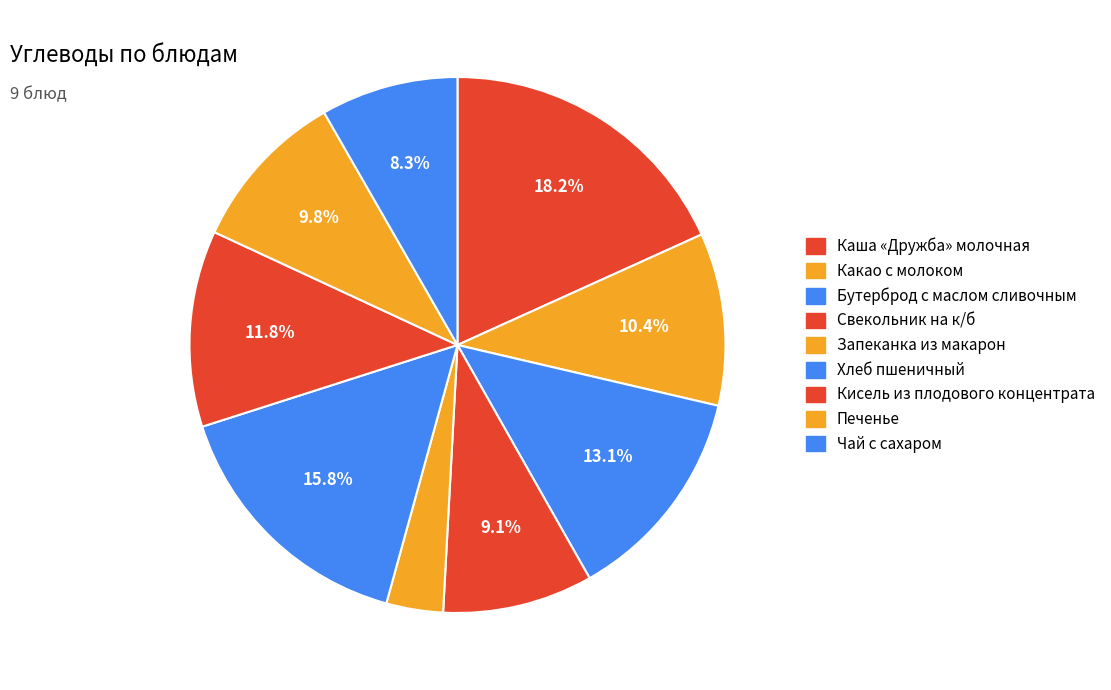

What percentage is NOT represented by Чай с сахаром?

91.7%